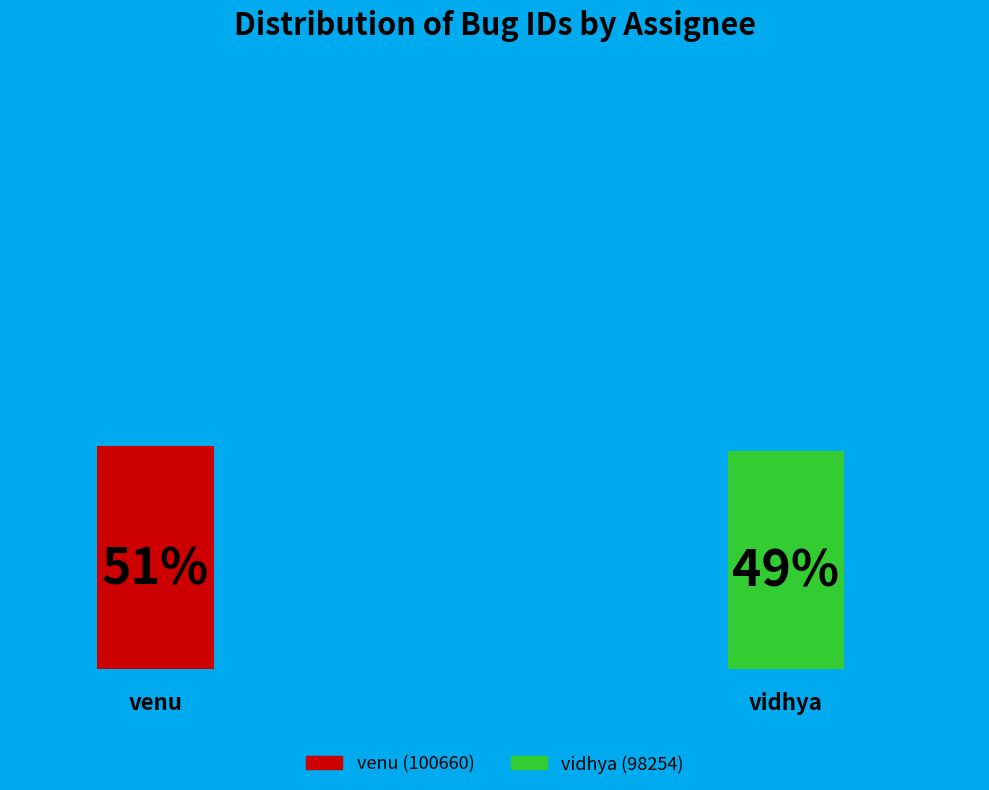

Which category has the biggest portion of the pie?

venu